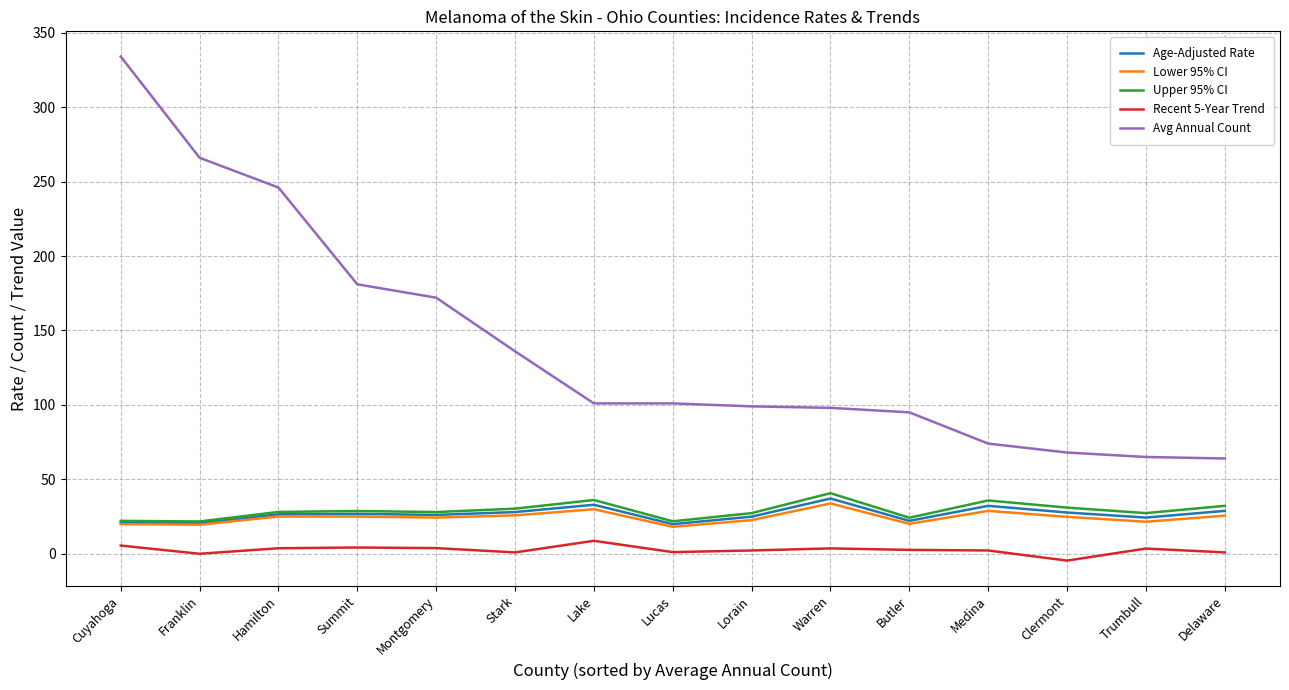

How many lines are shown in the chart?

5